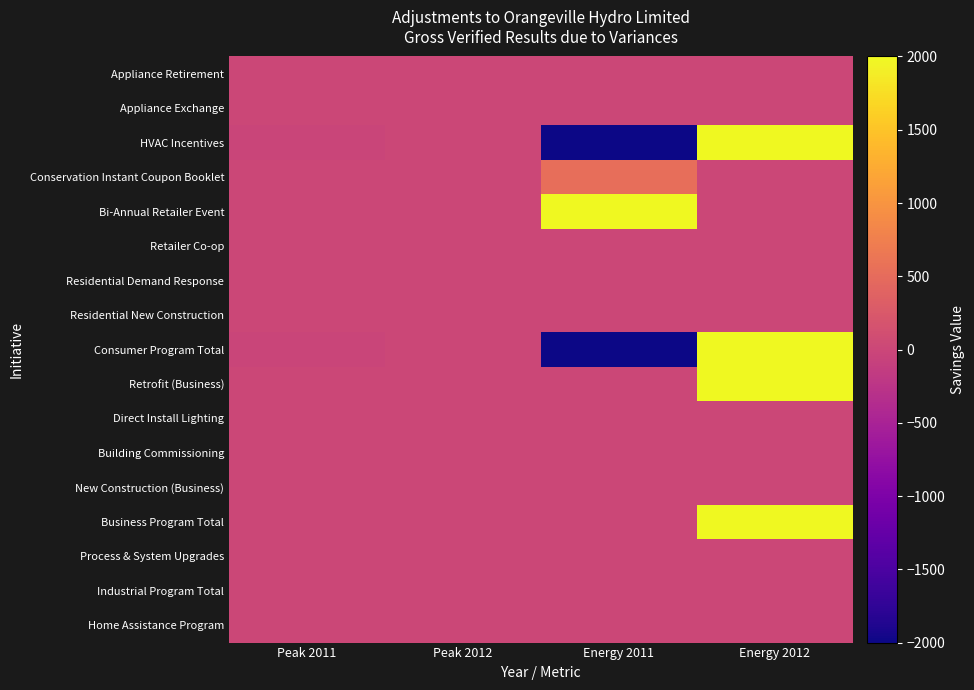

At which category does the chart reach its peak across all series?

Energy 2012